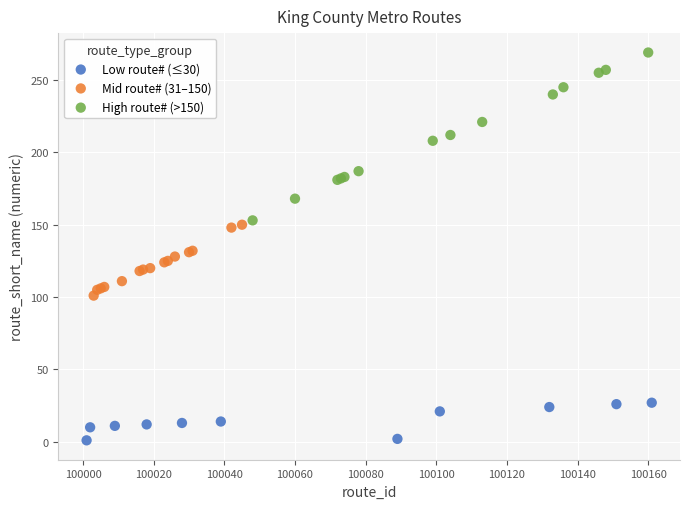

Which series contains the highest Y value?

High route# (>150)